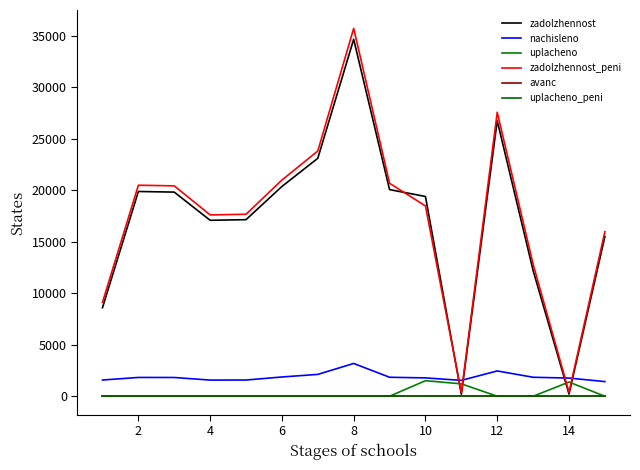

Is this an area chart (filled region under the line)?

No